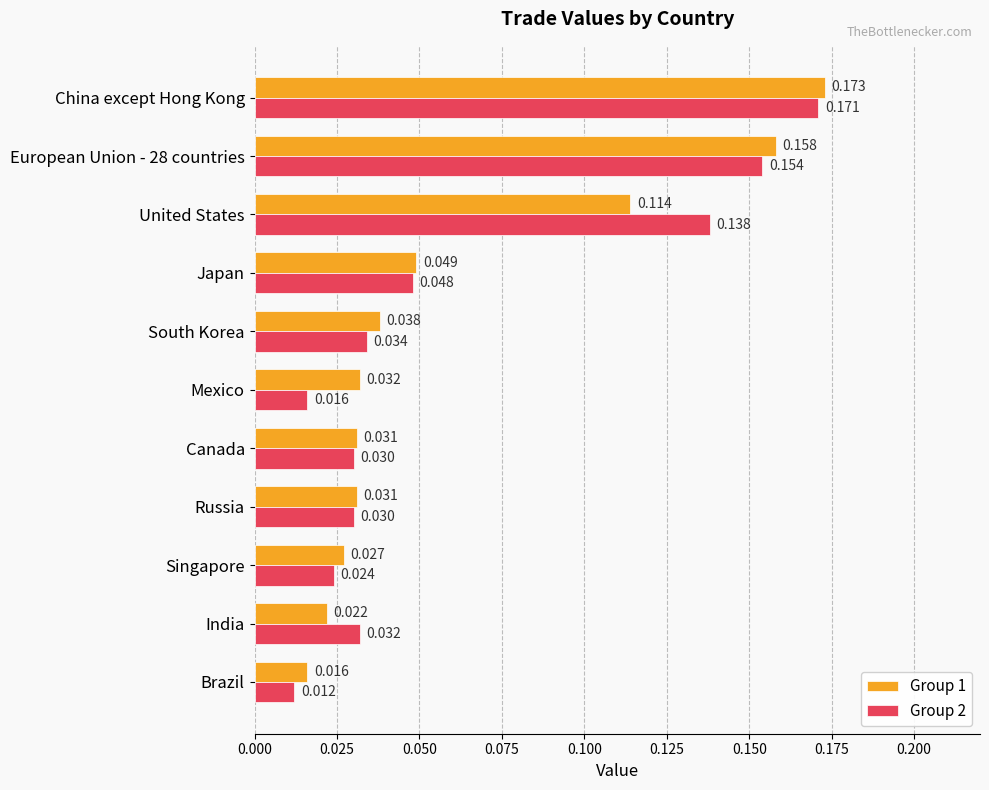

At which label is Group 2 closest to 0?

Brazil